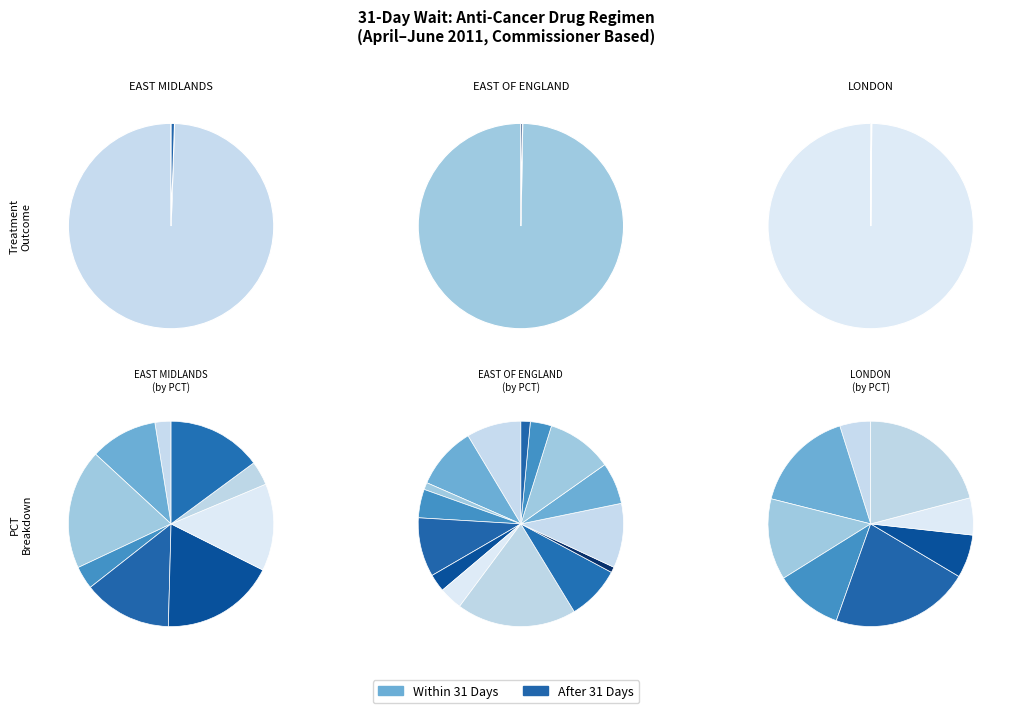

How many segments does this pie chart have?

32